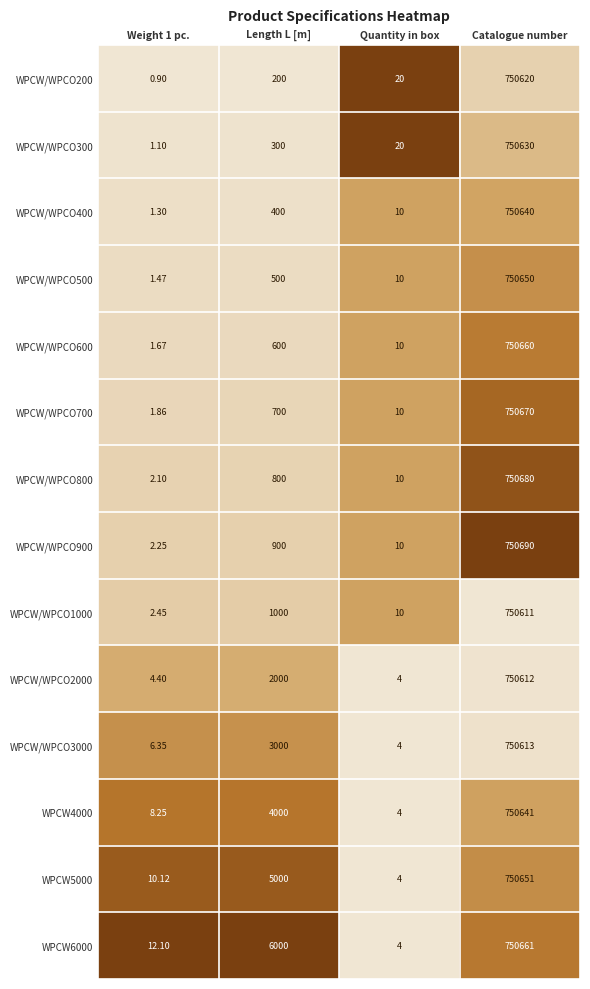

Which category has the lowest value in the WPCW4000 series?

Quantity in box